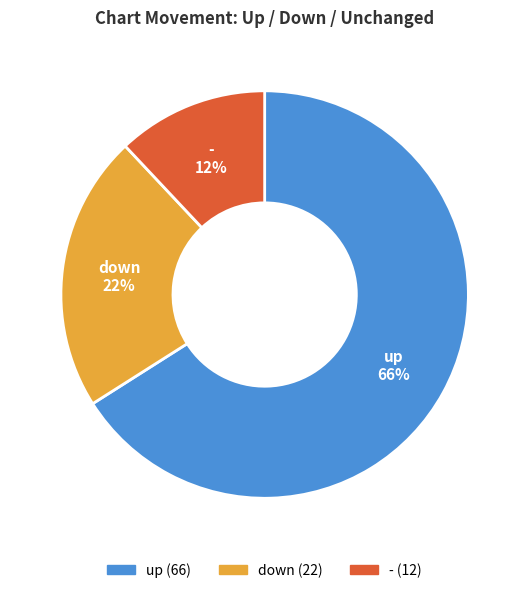

What is the majority slice?

up